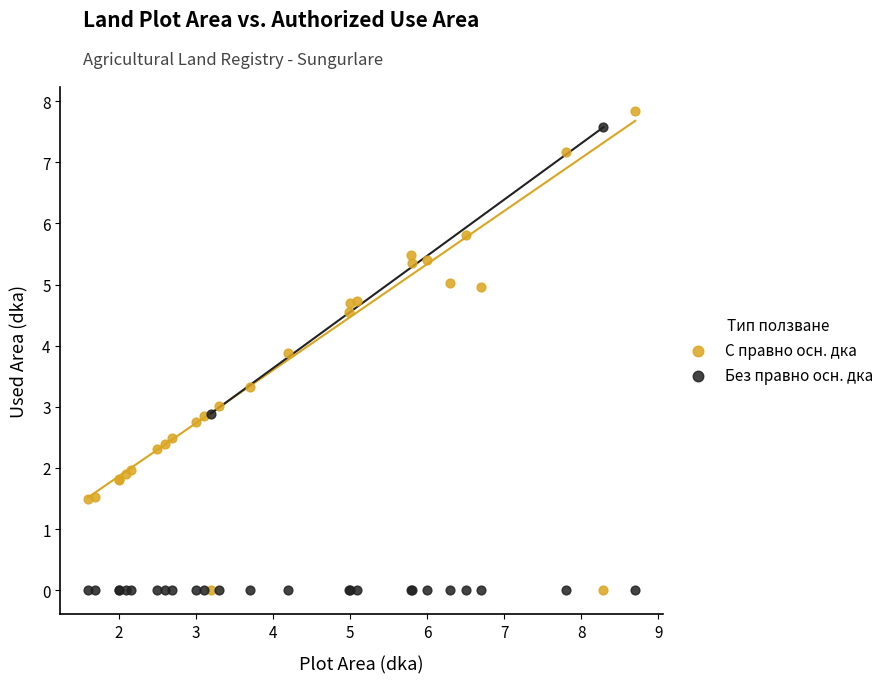

What is the X range (max minus min) for the scatter plot?

7.1